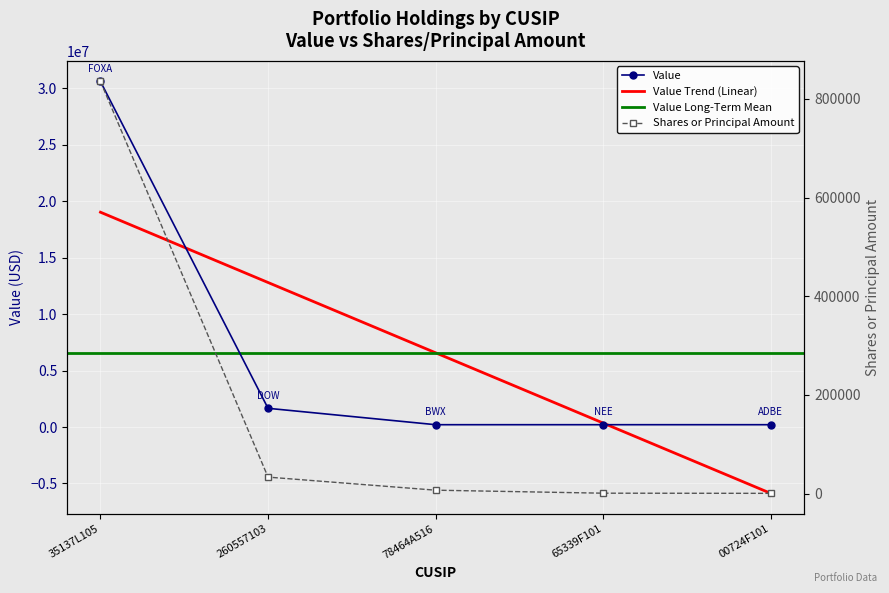

What is the difference between the maximum and minimum values in the Value series?

30395000